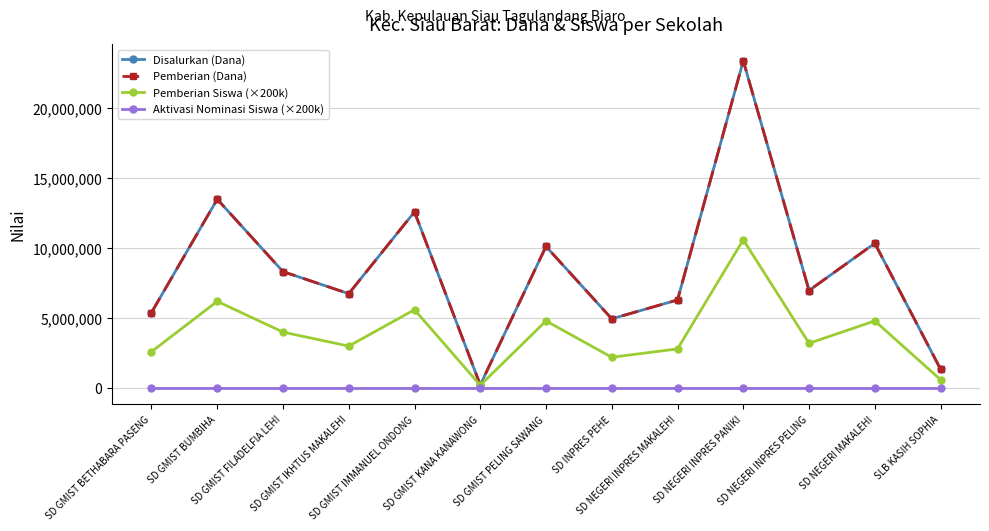

Which category has the highest value in the Pemberian Siswa (×200k) series?

SD NEGERI INPRES PANIKI